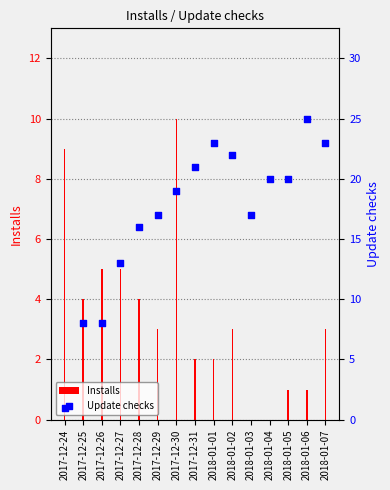

What is the change in value from 2017-12-31 to 2018-01-05?

-1